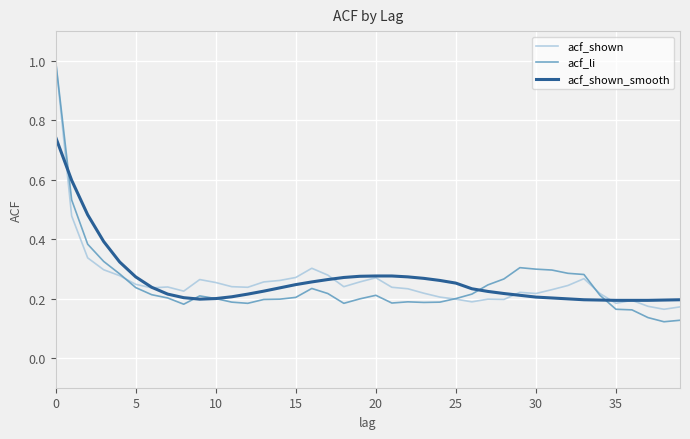

Which series has the widest spread of values?

acf_li